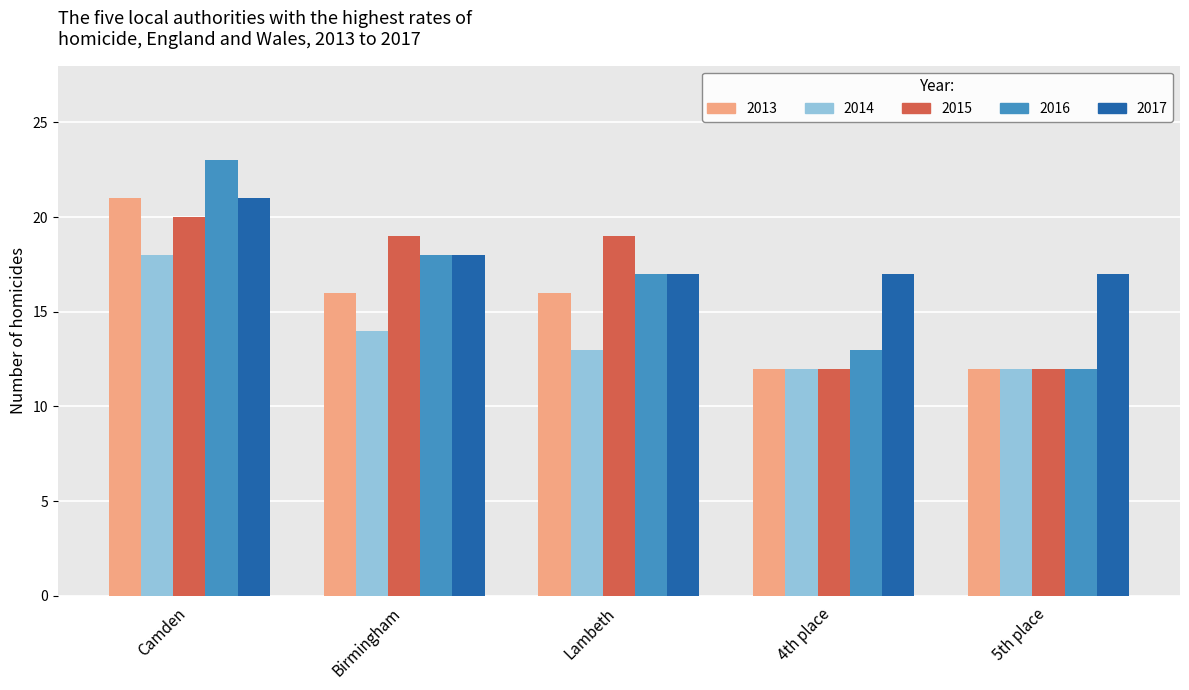

What is the difference between the maximum and minimum values in the 2016 series?

11